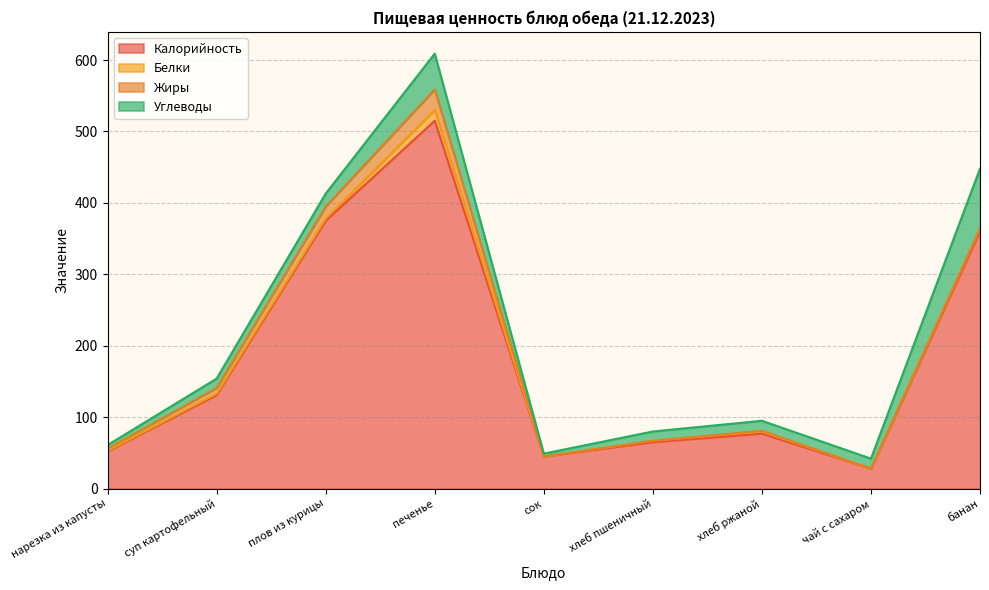

What is the average value of the Белки series?

3